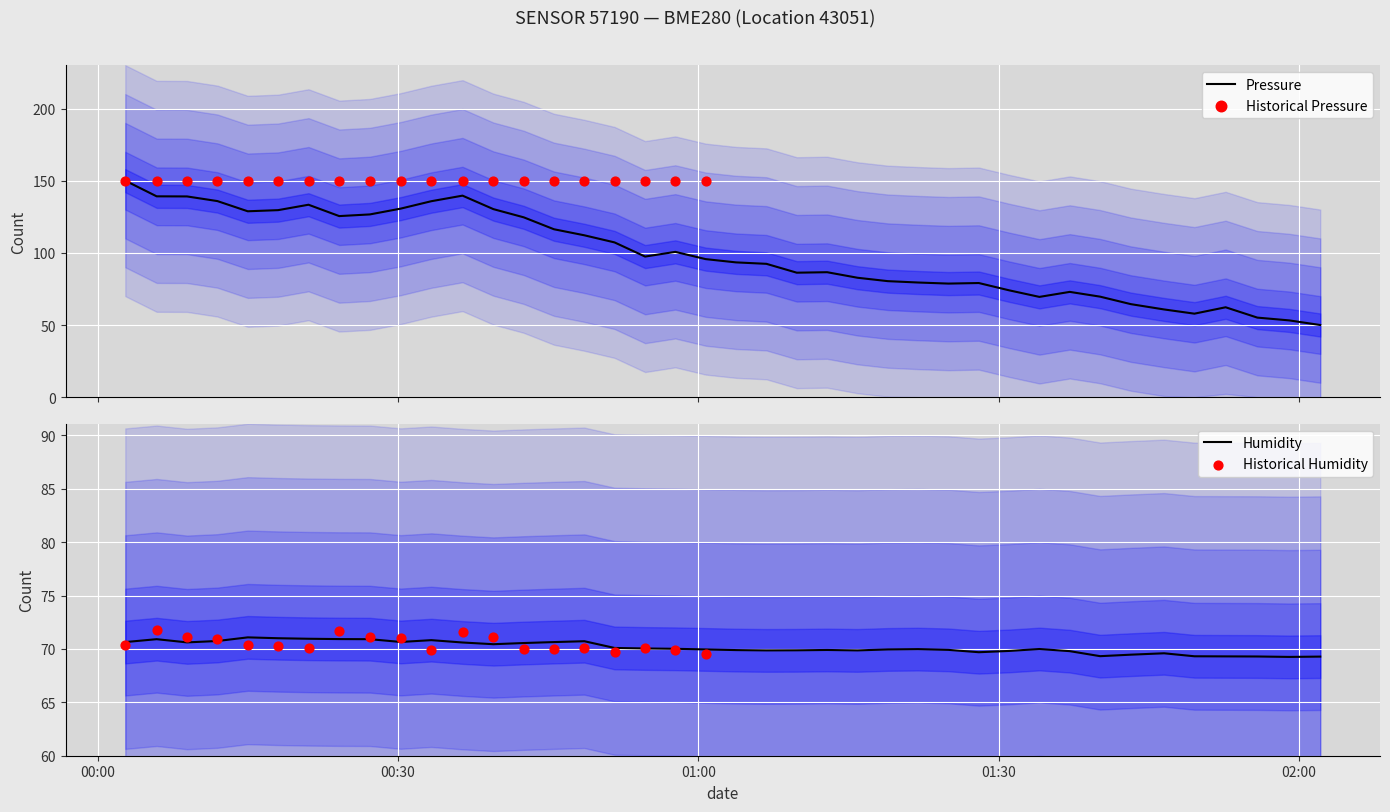

At how many categories does at least one series exceed 121?

14